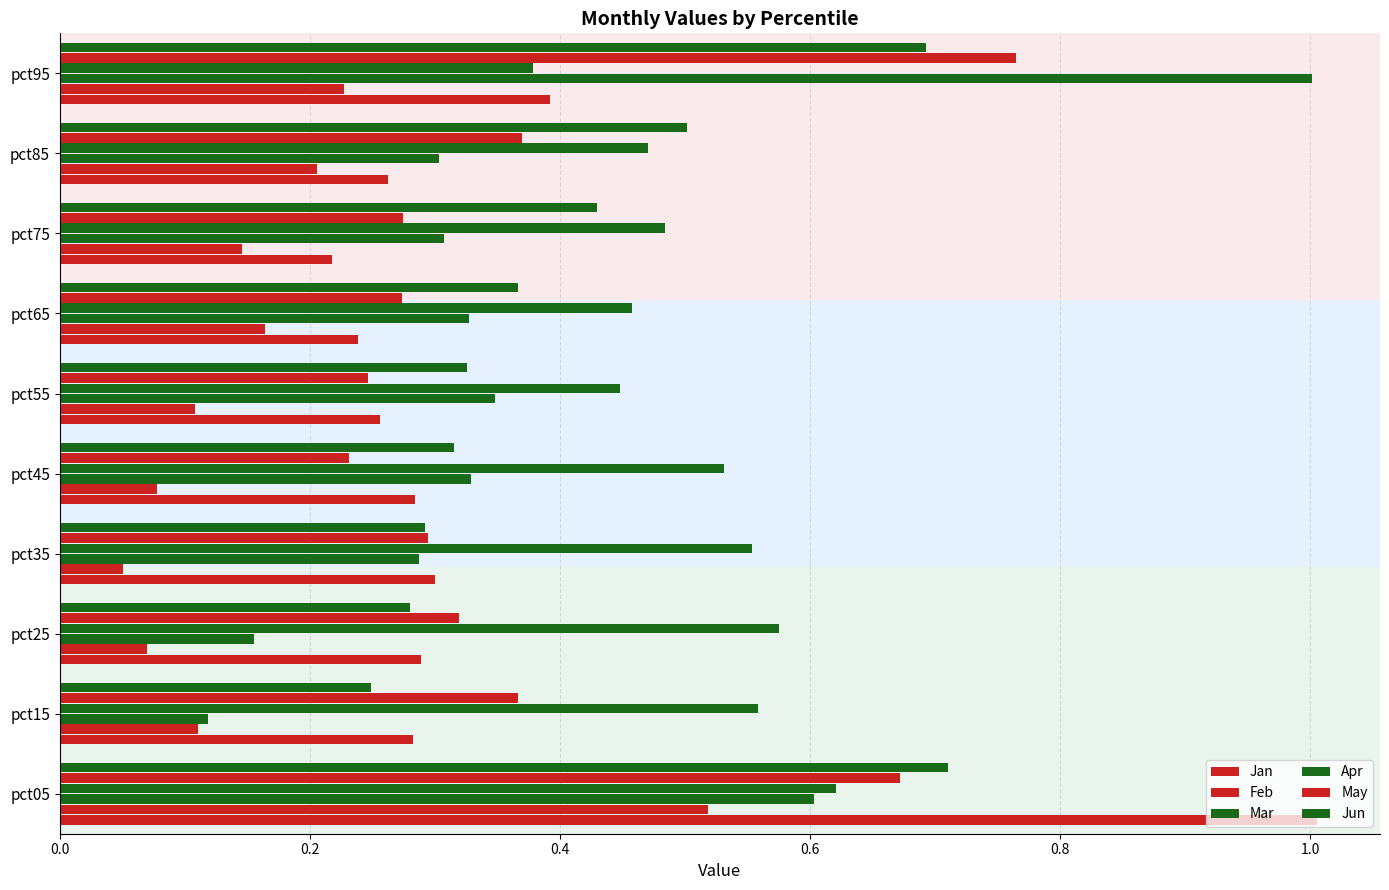

How many series are shown in this chart?

6